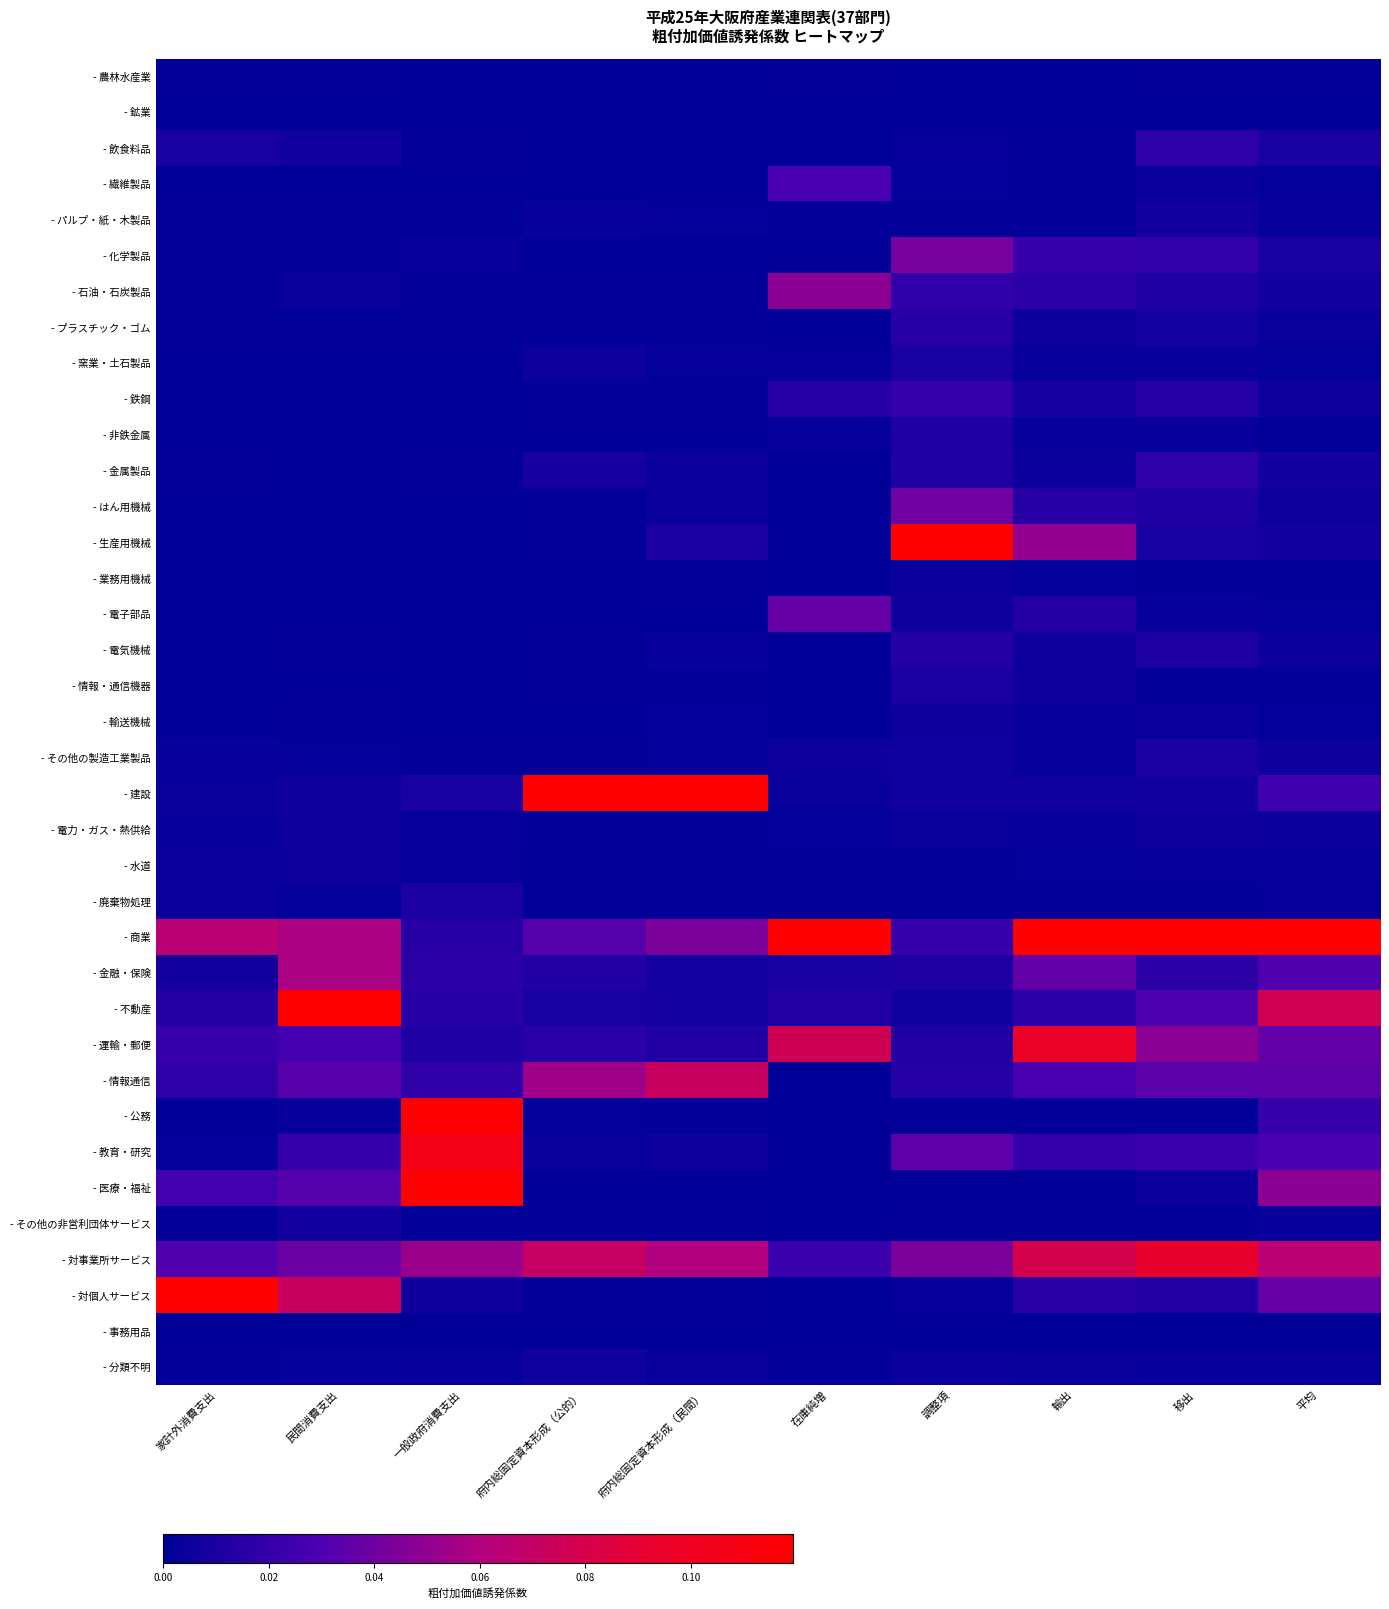

At 家計外消費支出, list the series in order from smallest to largest.

- 事務用品, - 鉱業, - 非鉄金属, - 情報・通信機器, - 業務用機械, - 電子部品, - 鉄鋼, - 輸送機械, - はん用機械, - 生産用機械, - 電気機械, - 繊維製品, - 窯業・土石製品, - 公務, - プラスチック・ゴム, - 金属製品, - その他の非営利団体サービス, - パルプ・紙・木製品, - 化学製品, - 石油・石炭製品, - 農林水産業, - 分類不明, - 教育・研究, - その他の製造工業製品, - 電力・ガス・熱供給, - 建設, - 水道, - 廃棄物処理, - 金融・保険, - 飲食料品, - 不動産, - 情報通信, - 運輸・郵便, - 医療・福祉, - 対事業所サービス, - 商業, - 対個人サービス